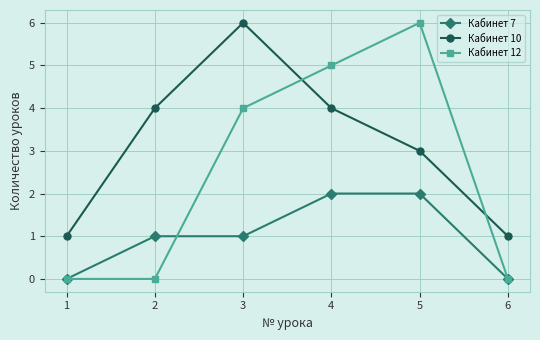

At how many categories does at least one series exceed 2?

4